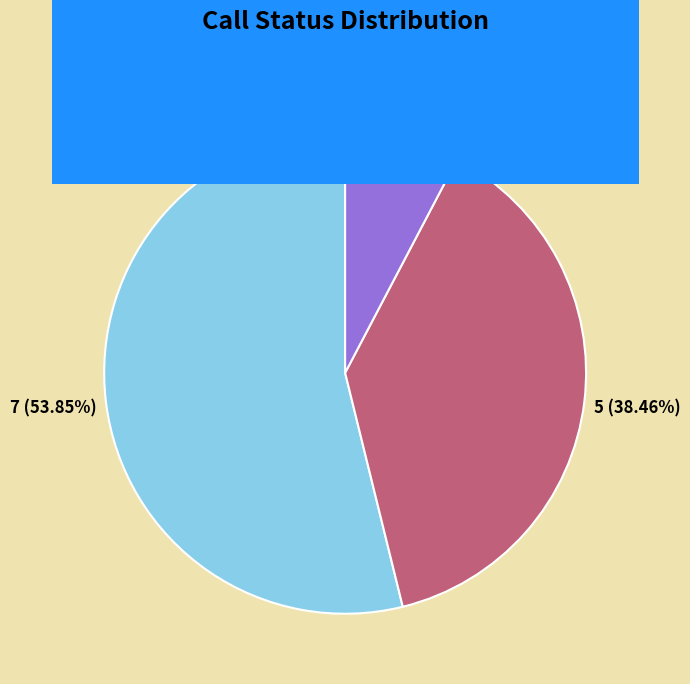

Do Successful and Unsuccessful together represent more than half of the pie?

Yes